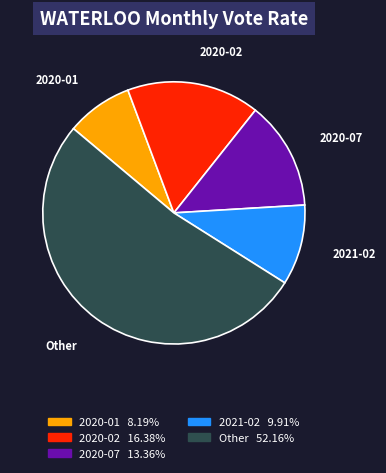

Rank the categories by value from highest to lowest.

Other, 2020-02, 2020-07, 2021-02, 2020-01